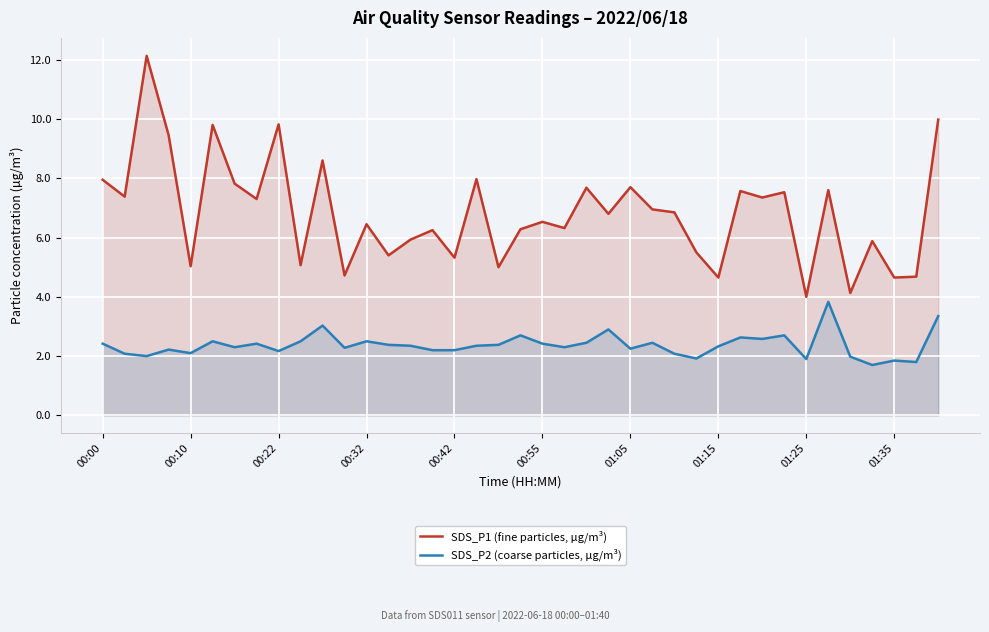

What is the spread (max minus min) of values at 10?

5.6